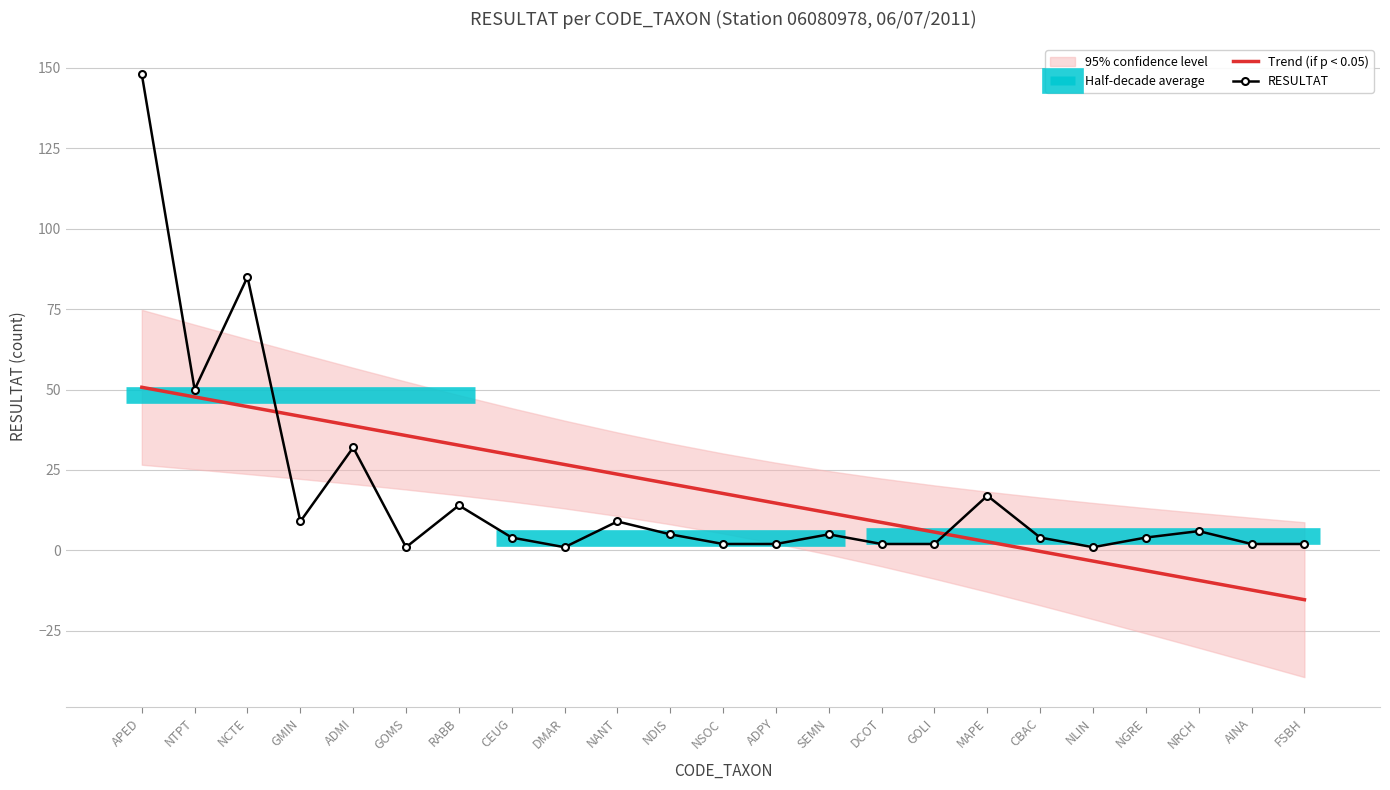

How many times do Trend (if p < 0.05) and RESULTAT cross each other?

2